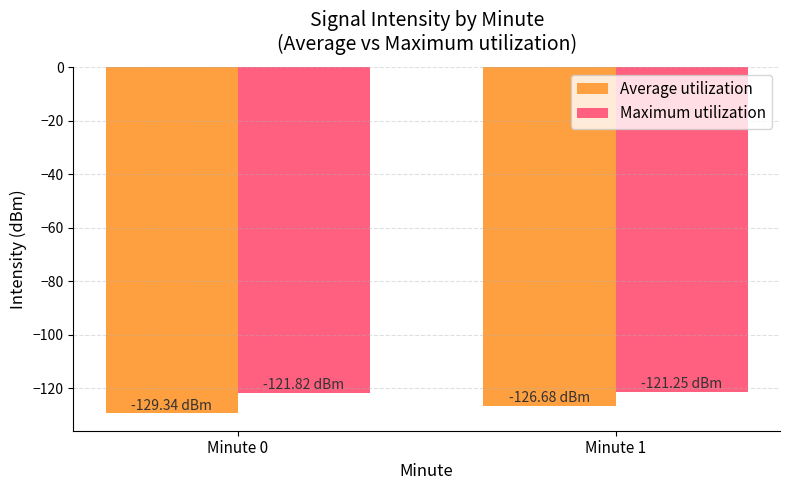

Reading left to right, transcribe all the data shown in this chart.

Average utilization: -129.3	-126.7
Maximum utilization: -121.8	-121.2